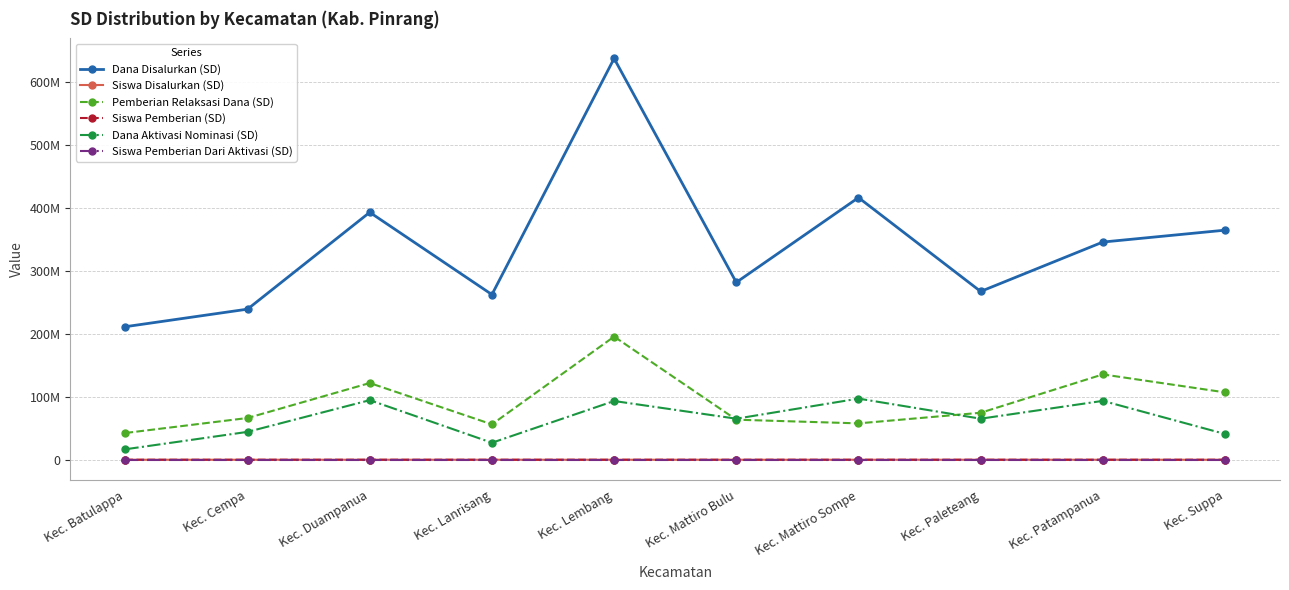

Does the chart have visible grid lines?

Yes